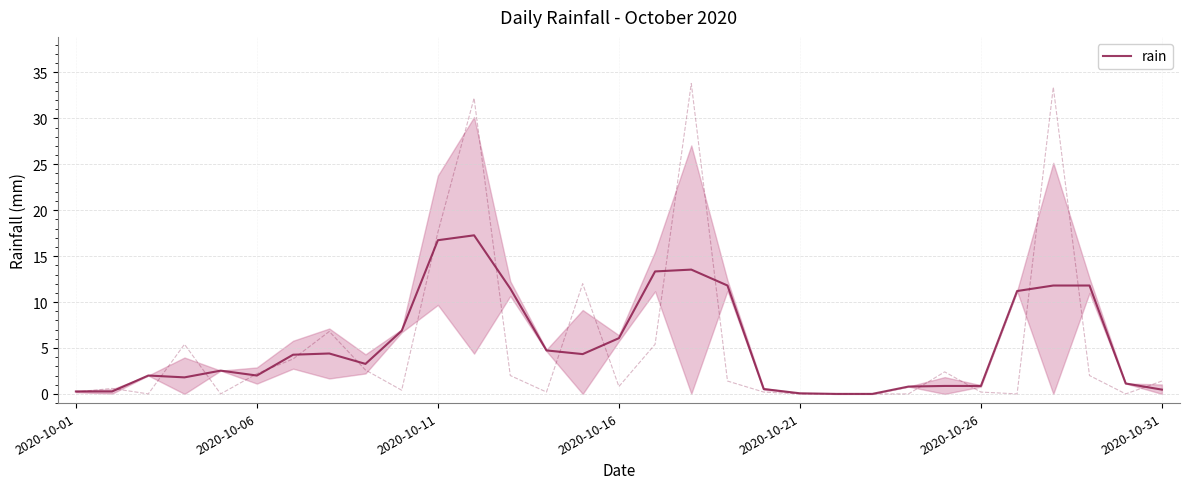

What is the sum of all values?

166.5